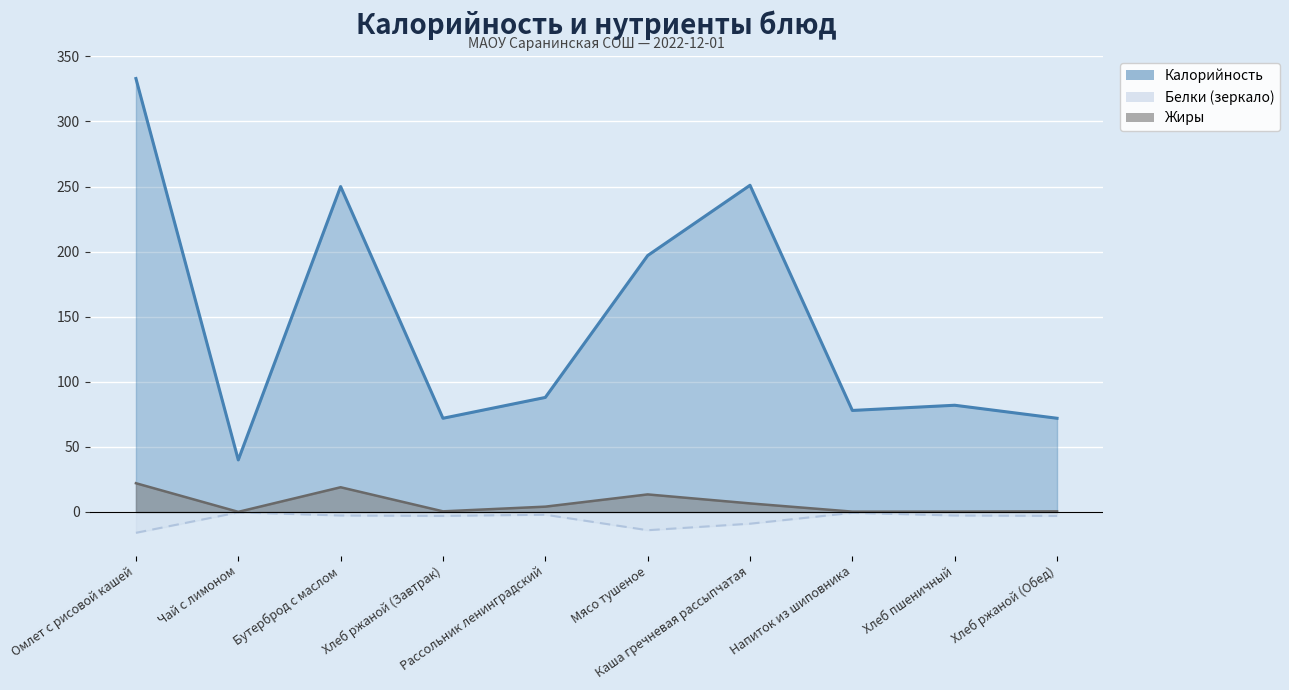

Does the chart display data point markers on the line(s)?

No